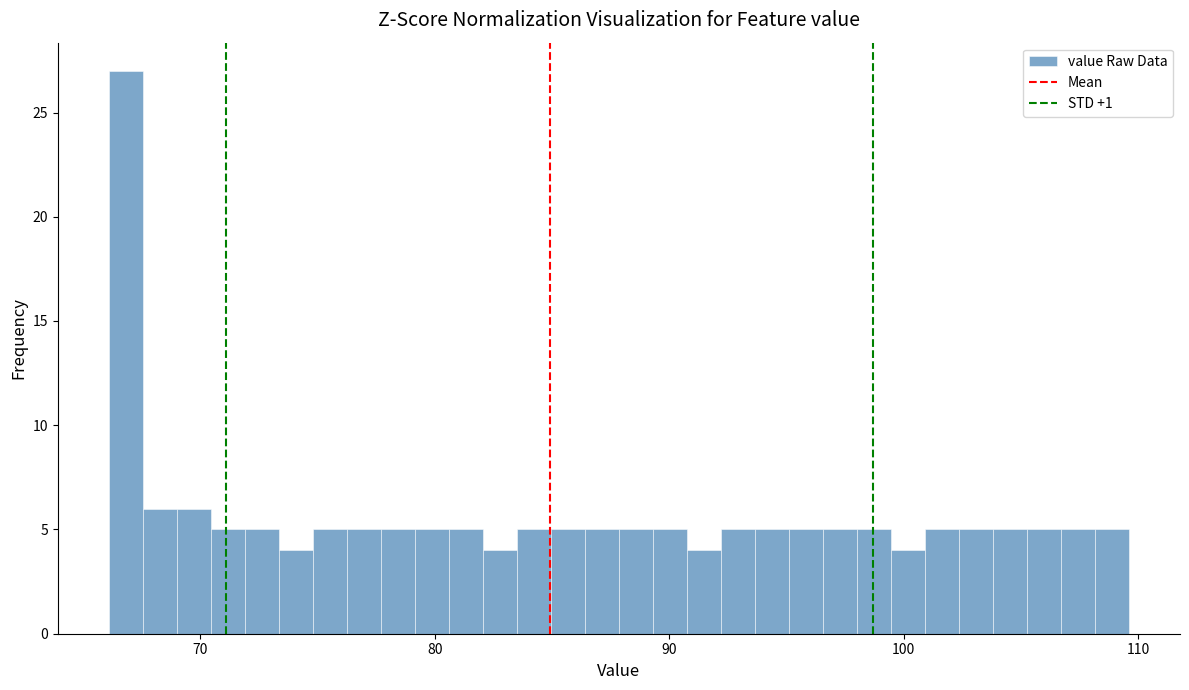

Read against the x-axis, roughly where is the centre of the tallest bar?

67